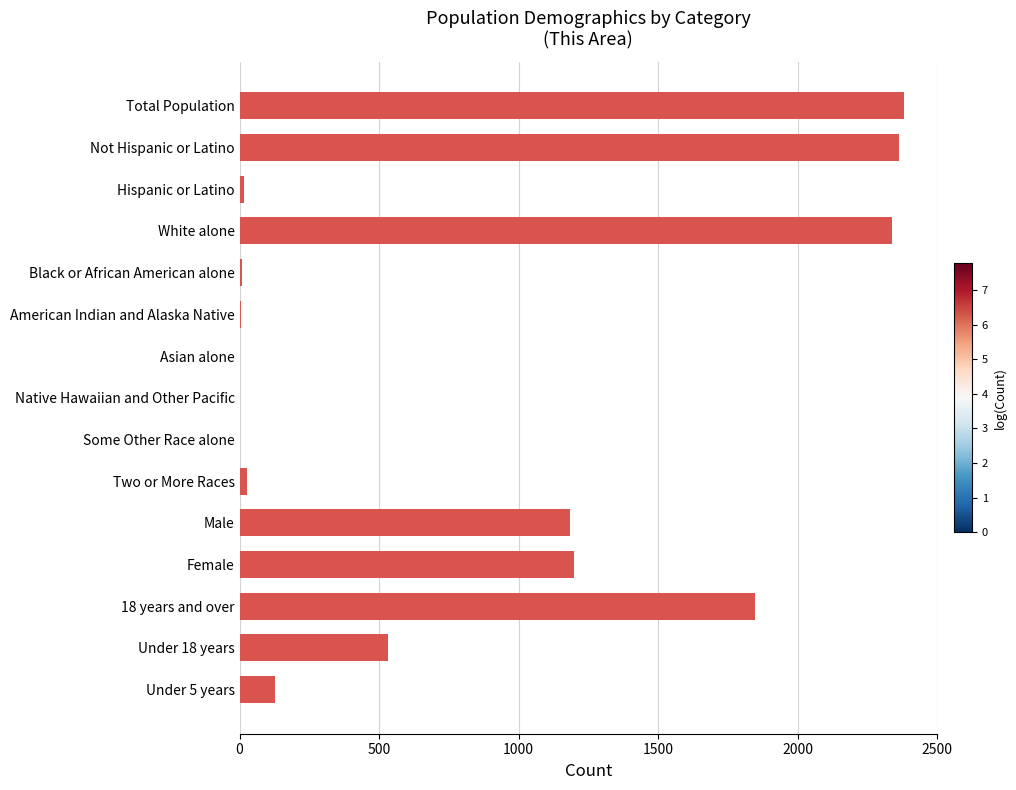

What is the approximate value at Female, to the nearest 100?

1200